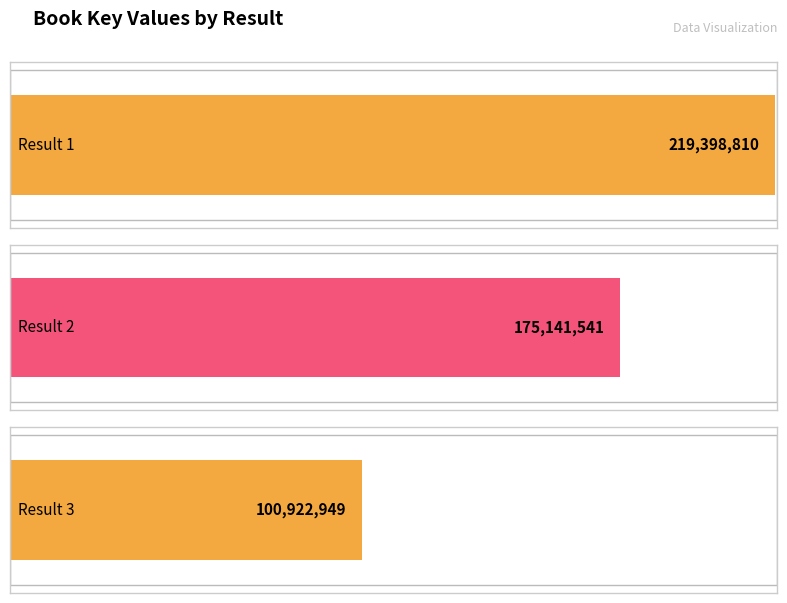

Does the chart contain stacked bars?

No